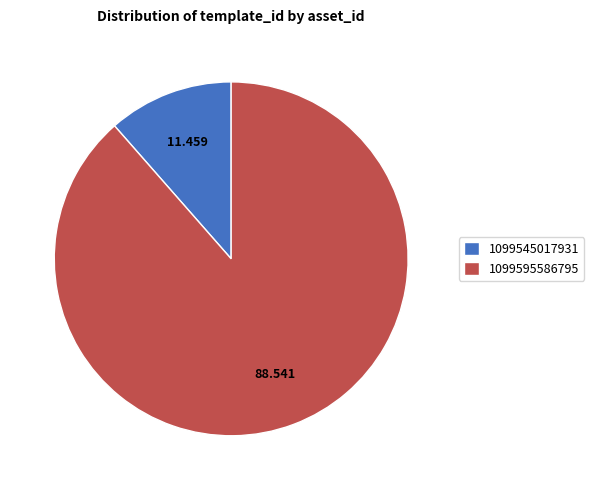

Is it true that 1099545017931 is 11% of the pie?

True